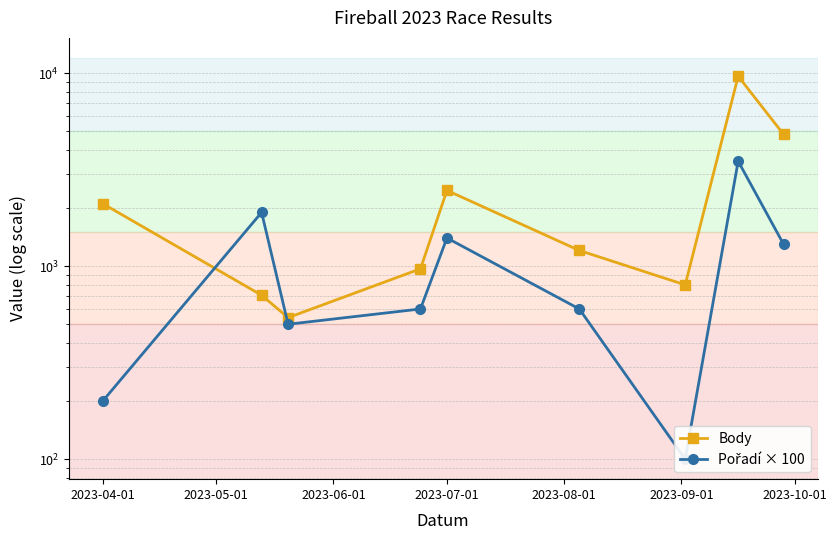

What position from the left is 2023-09-01?

6